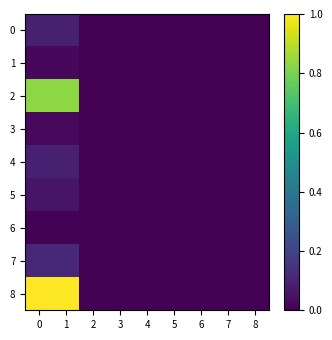

List the series in order of their peak value, lowest first.

6, 1, 3, 5, 4, 0, 7, 2, 8